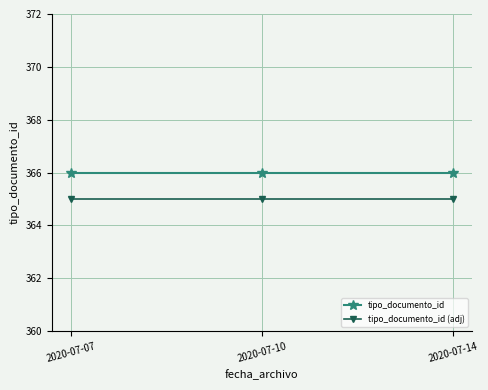

What is the minimum value shown in the chart?

365